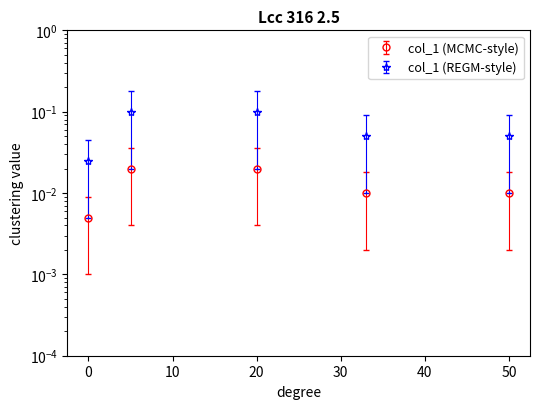

List the labels in order of value, largest first.

5, 20, 33, 50, 0